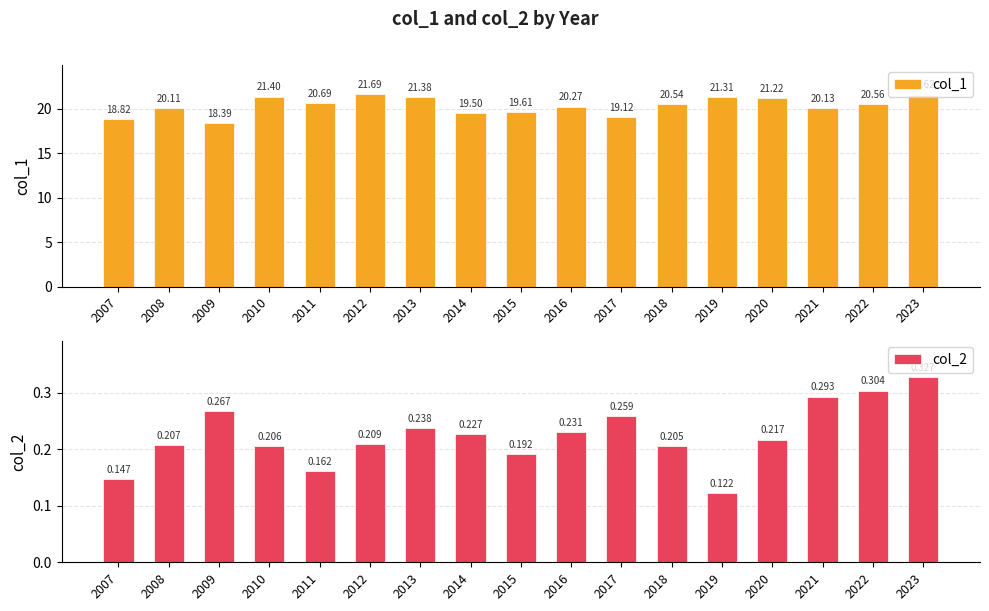

What is the value of the col_2 bar at the 6th from the left?

0.2